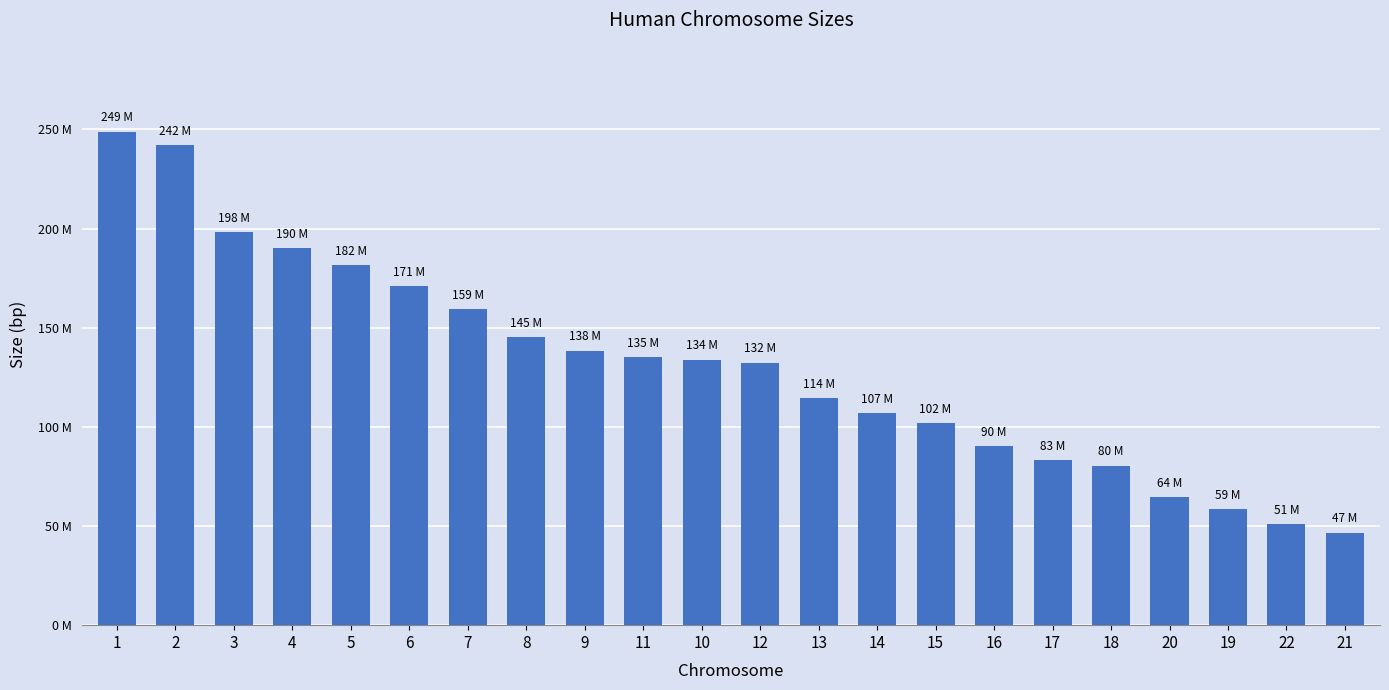

Which category has the lowest value across all series?

21